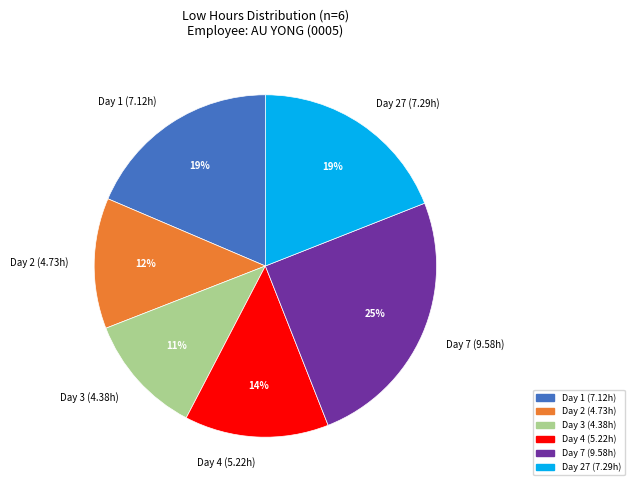

Does any single category account for the majority?

No